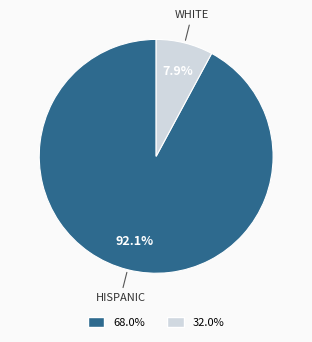

Is there any slice that represents more than half of the pie?

Yes